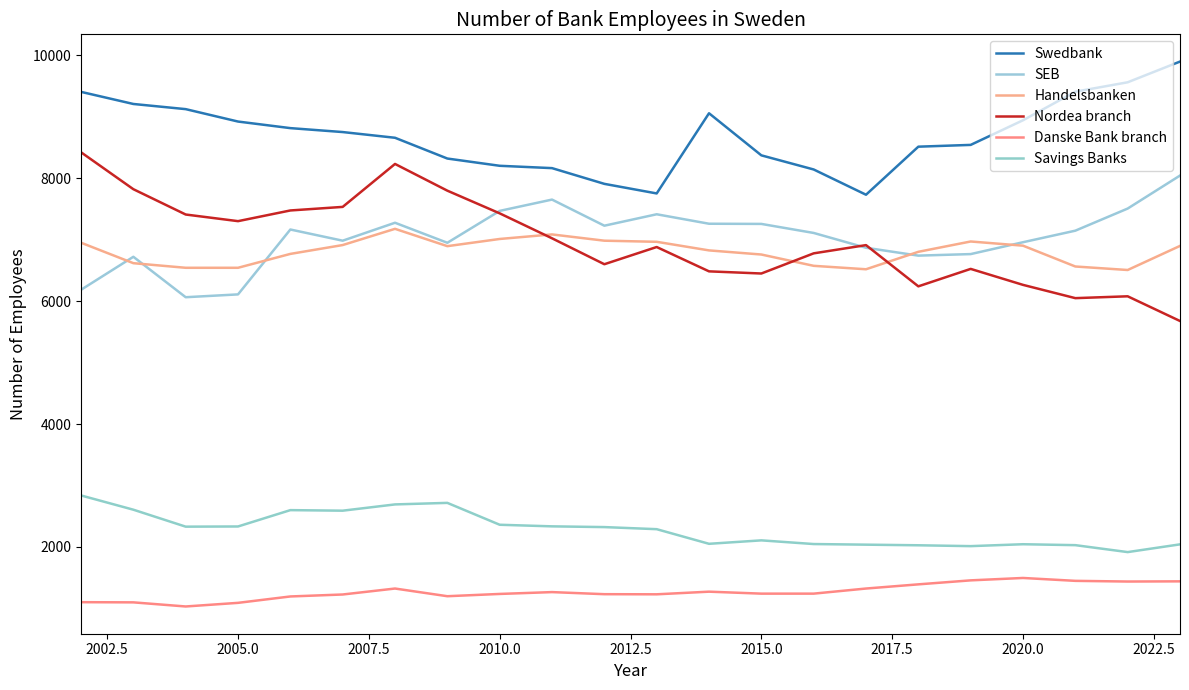

Reading left to right, list all the values displayed in this chart.

Swedbank: 9406	9209	9125	8923	8816	8752	8659	8321	8203	8165	7909	7753	9058	8373	8143	7732	8514	8543	8944	9409	9562	9899
SEB: 6185	6722	6064	6110	7166	6984	7276	6950	7469	7653	7228	7414	7260	7257	7110	6869	6741	6766	6959	7147	7507	8044
Handelsbanken: 6951	6618	6543	6543	6769	6913	7177	6895	7012	7086	6984	6966	6826	6759	6575	6519	6803	6971	6903	6564	6507	6899
Nordea branch: 8423	7822	7410	7302	7476	7534	8233	7798	7429	7023	6601	6881	6485	6450	6778	6912	6241	6525	6265	6049	6079	5677
Danske Bank branch: 1101	1098	1031	1090	1194	1226	1323	1198	1235	1265	1231	1229	1272	1240	1240	1323	1391	1456	1495	1448	1437	1440
Savings Banks: 2838	2606	2330	2333	2599	2590	2692	2717	2361	2335	2323	2289	2051	2107	2047	2037	2027	2013	2044	2029	1916	2042